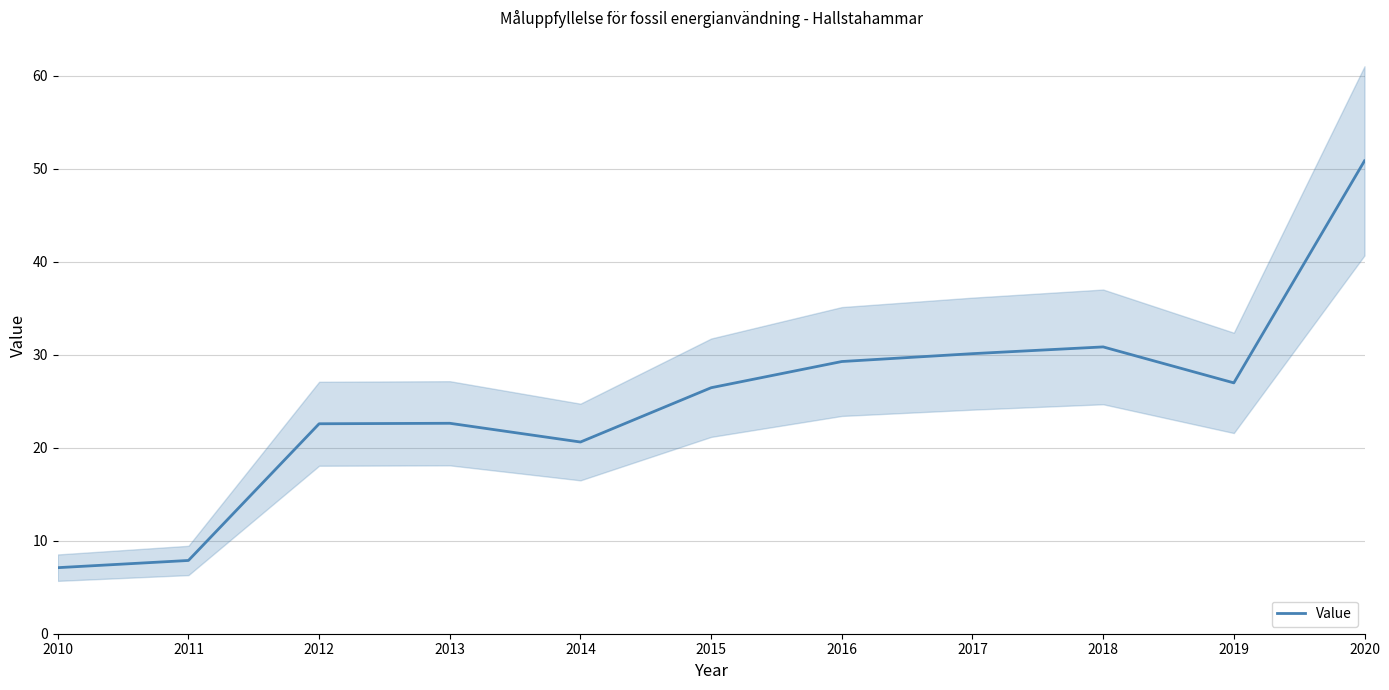

Reading left to right, list all the values displayed in this chart.

7.1	7.9	22.6	22.6	20.6	26.4	29.3	30.1	30.8	27.0	50.8